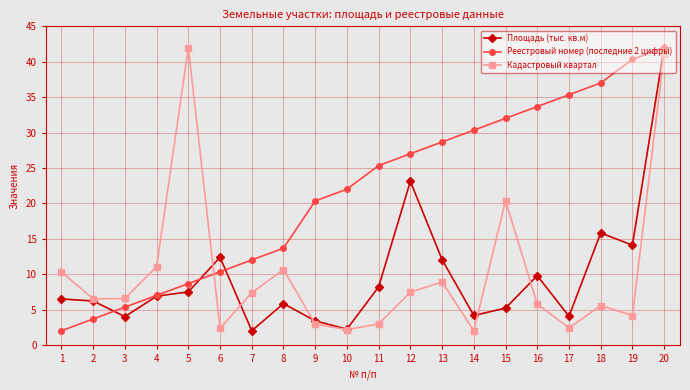

True or false: Реестровый номер (последние 2 цифры) and Кадастровый квартал cross at least once.

True